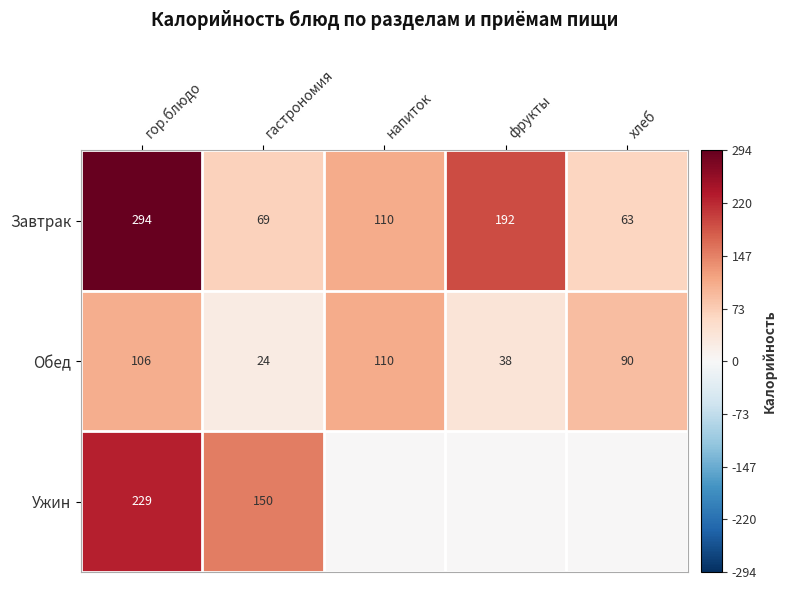

Is it true that Завтрак equals 294 at гор.блюдо?

True